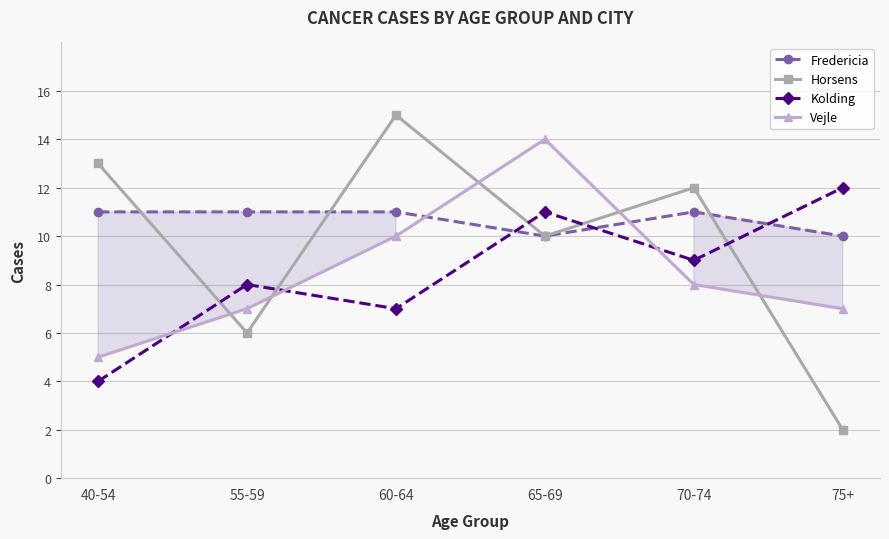

The Kolding series shows 7 at 60-64. True or false?

True